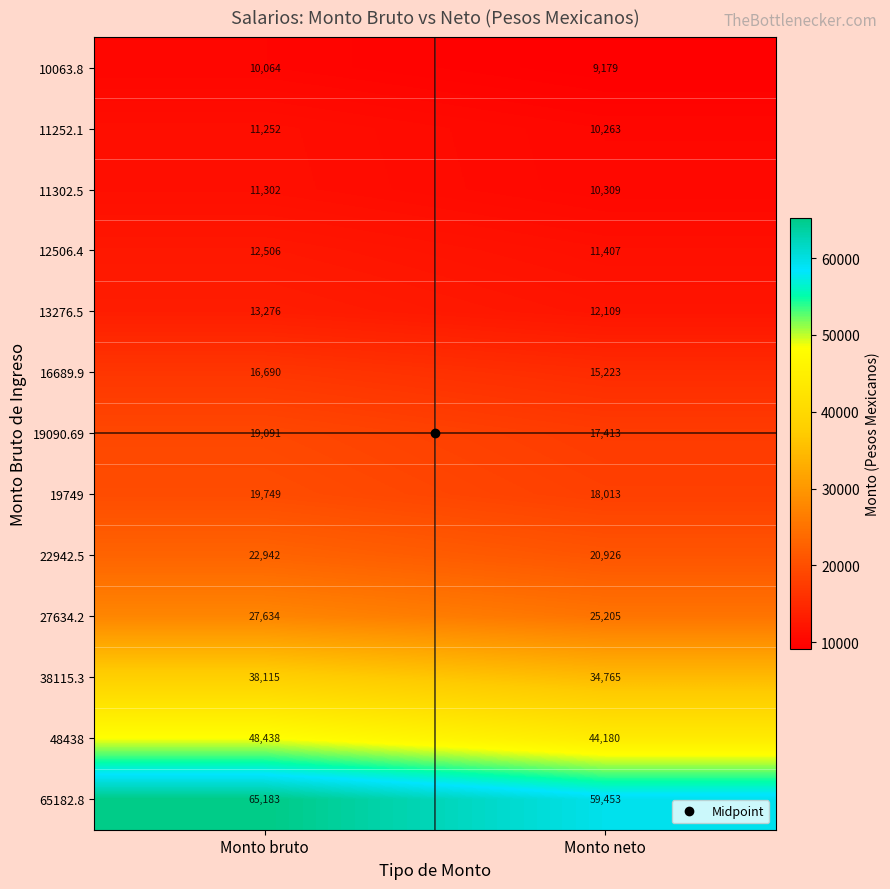

What is the maximum value shown in the chart?

65183